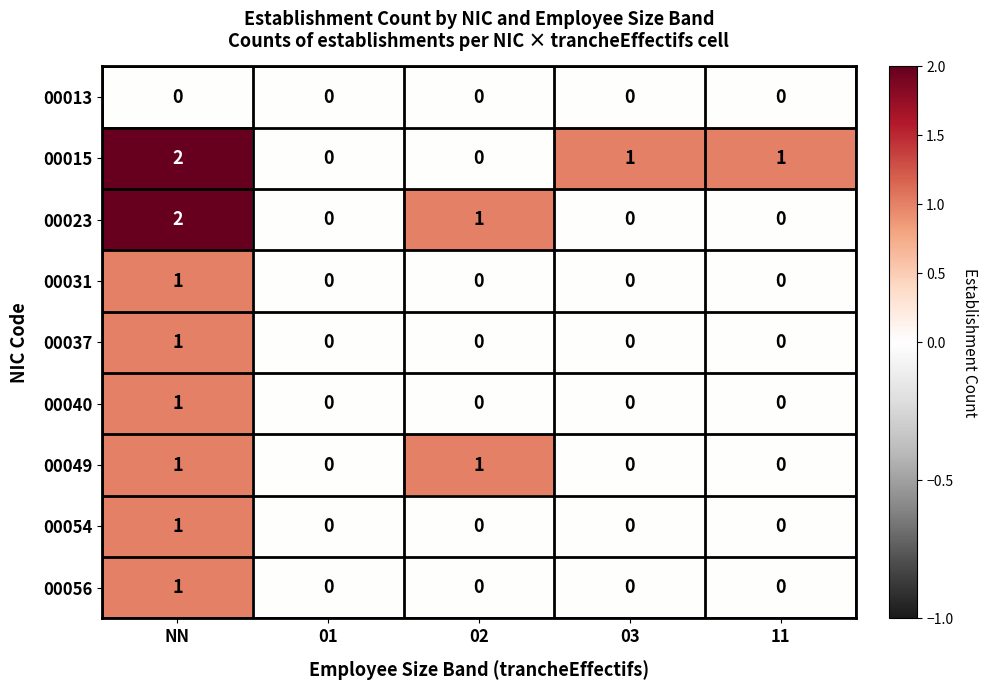

The 00037 series shows -1 at 11. True or false?

False